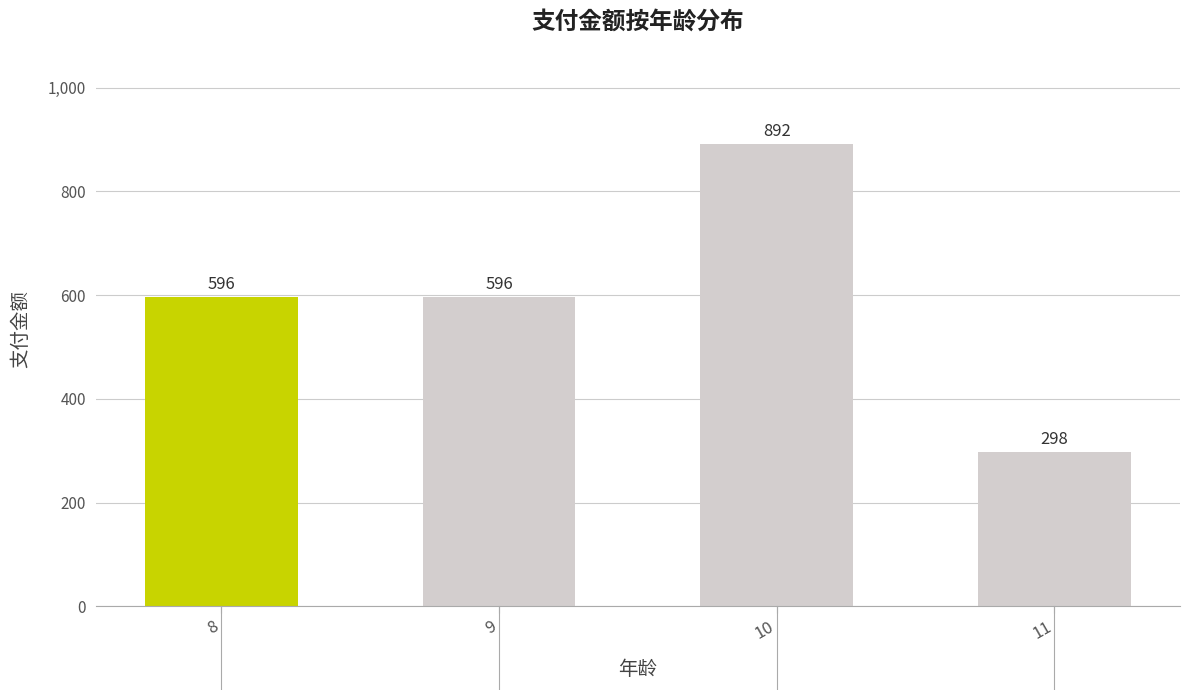

What is the value of the 4th bar from the left?

298